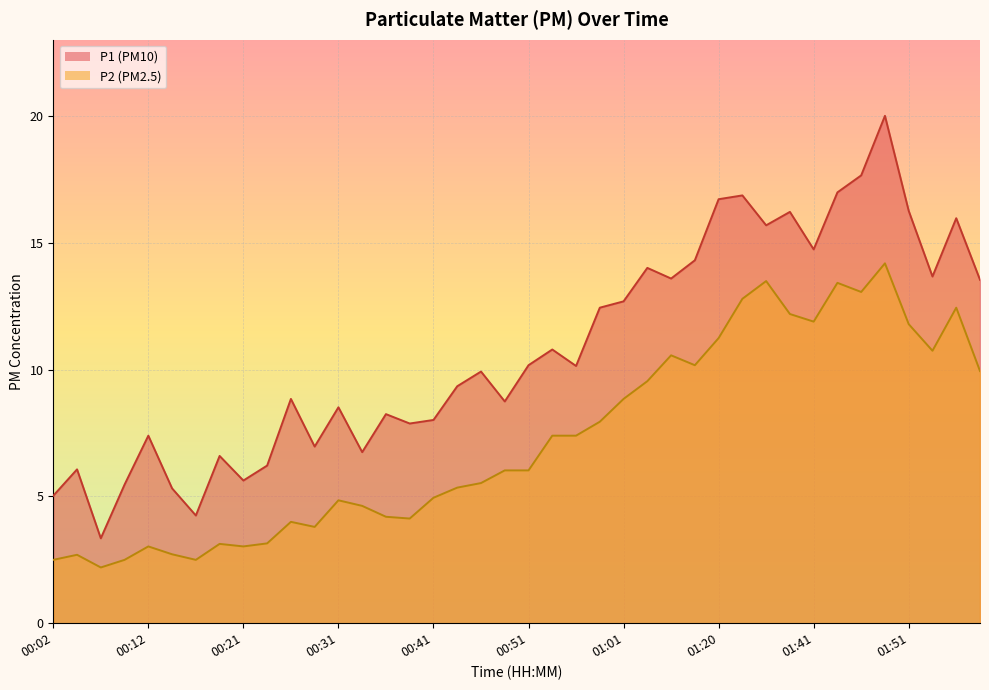

At how many categories does at least one series exceed 3?

40